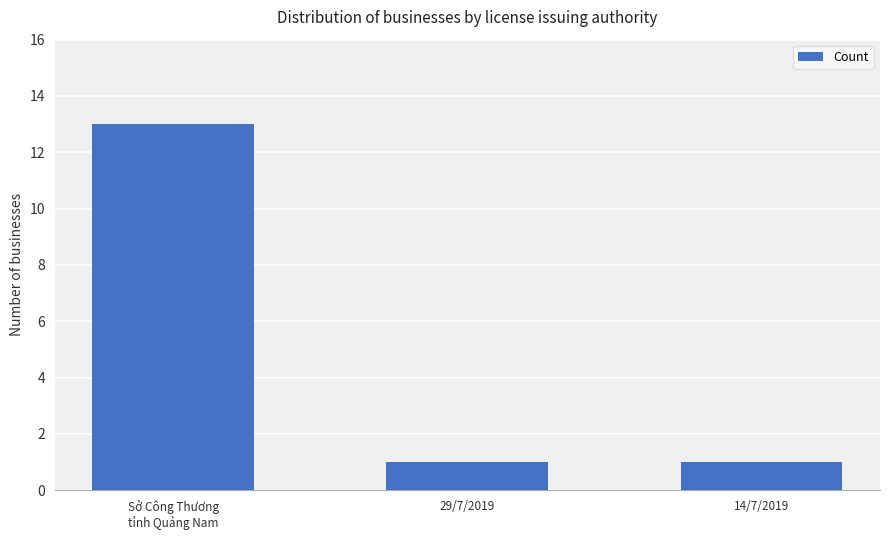

Does the chart contain stacked bars?

No